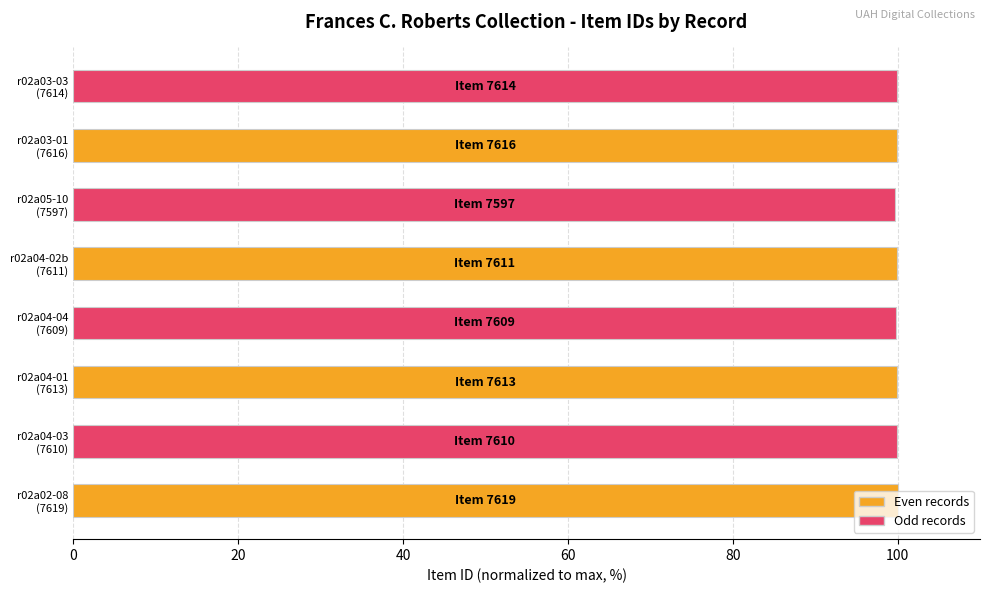

What is the maximum value shown in the chart?

100.0